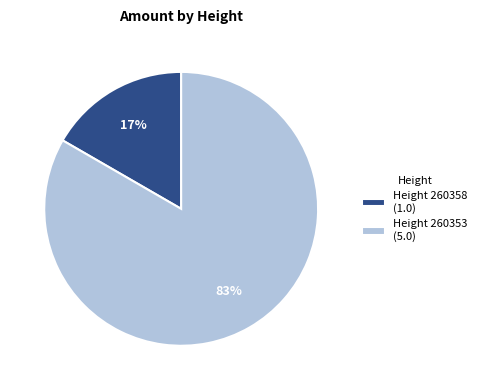

Rank the categories by value from highest to lowest.

Height 260353 (5.0), Height 260358 (1.0)